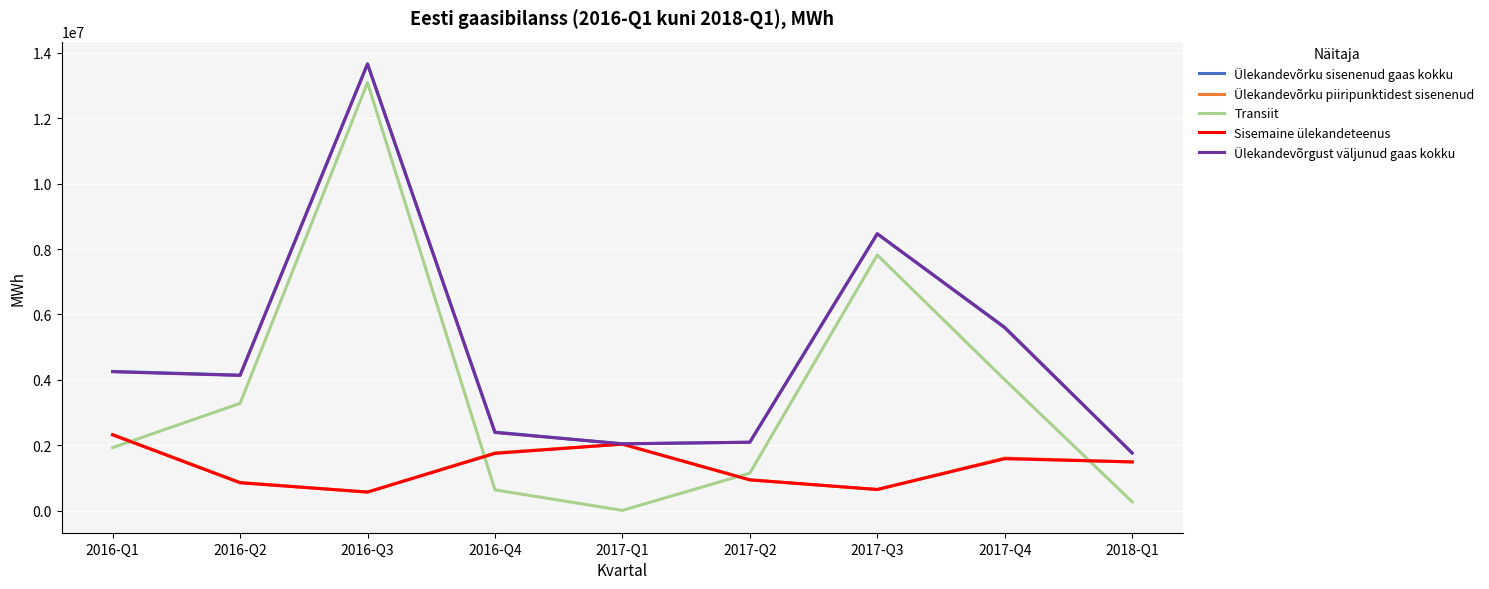

Where does the Ülekandevõrgust väljunud gaas kokku series first go above 4136617?

2016-Q1